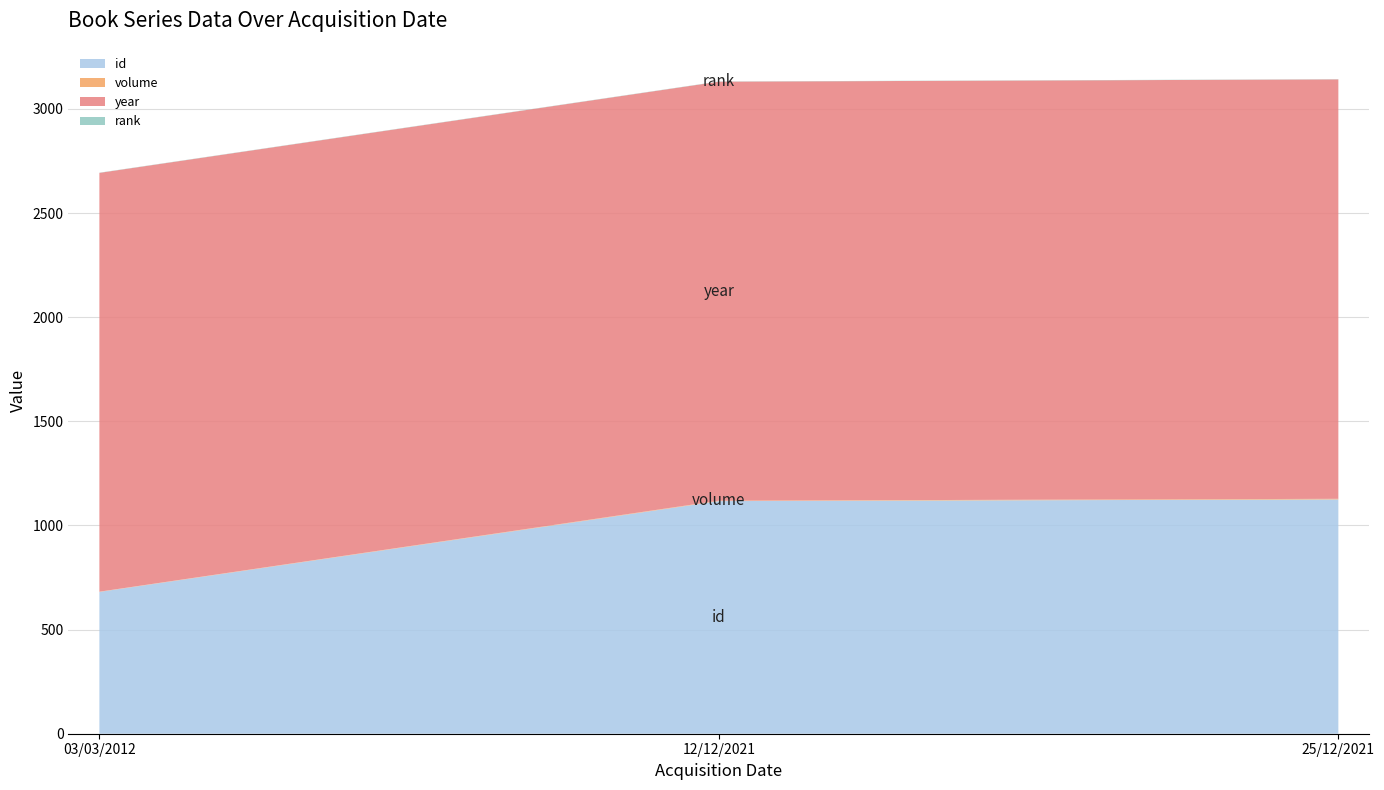

Reading left to right, list all the values displayed in this chart.

id: 681	1117	1125
volume: 1	2	3
year: 2011	2012	2014
rank: 1	1	1